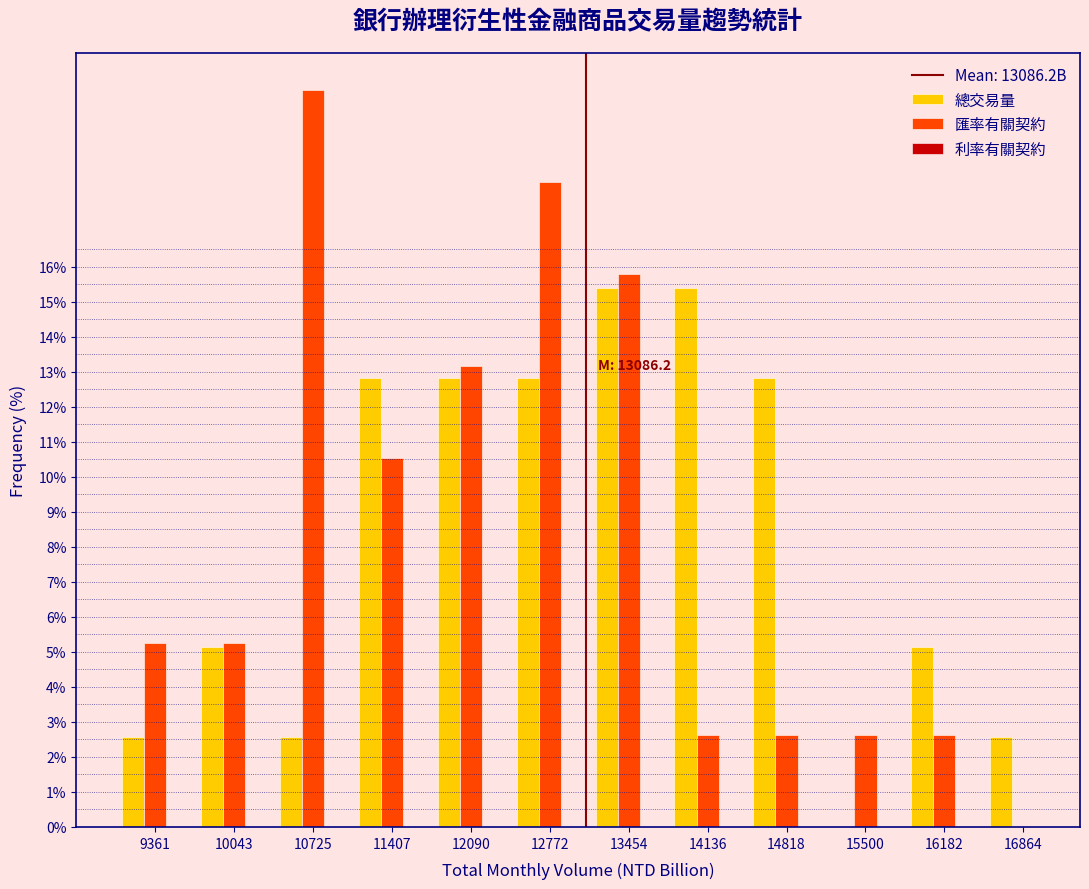

The value of 總交易量 at 10725 is 2.6. True or false?

True